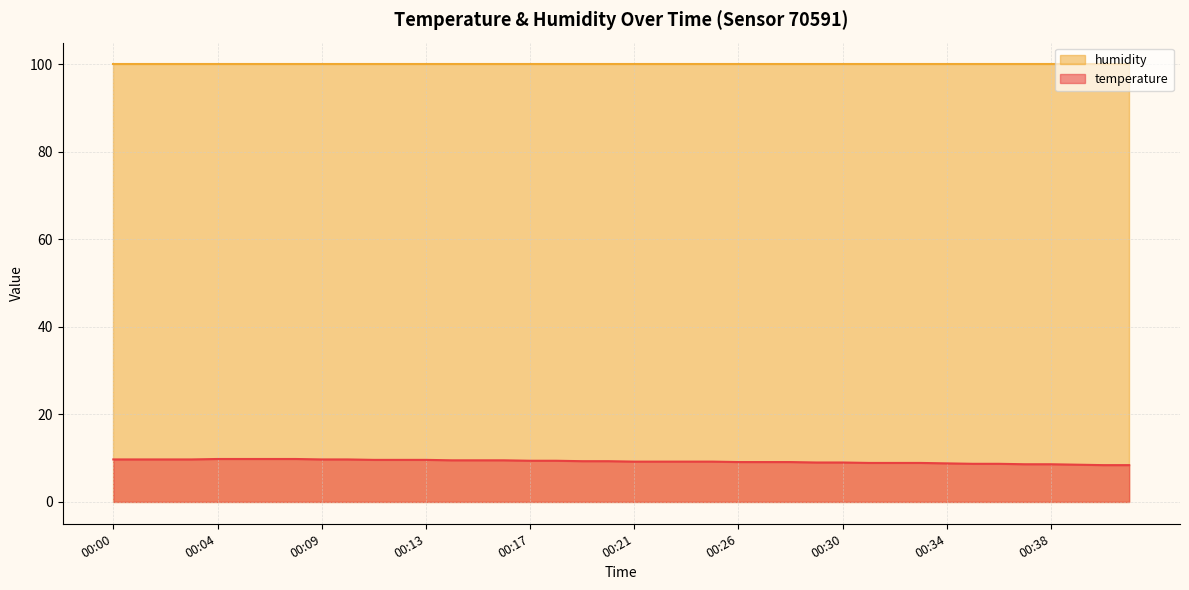

True or false: the data shows 8.6 at 00:38.

True